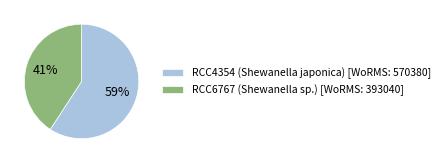

To the nearest percent, what percentage of the pie is RCC4354 (Shewanella japonica)?

59%